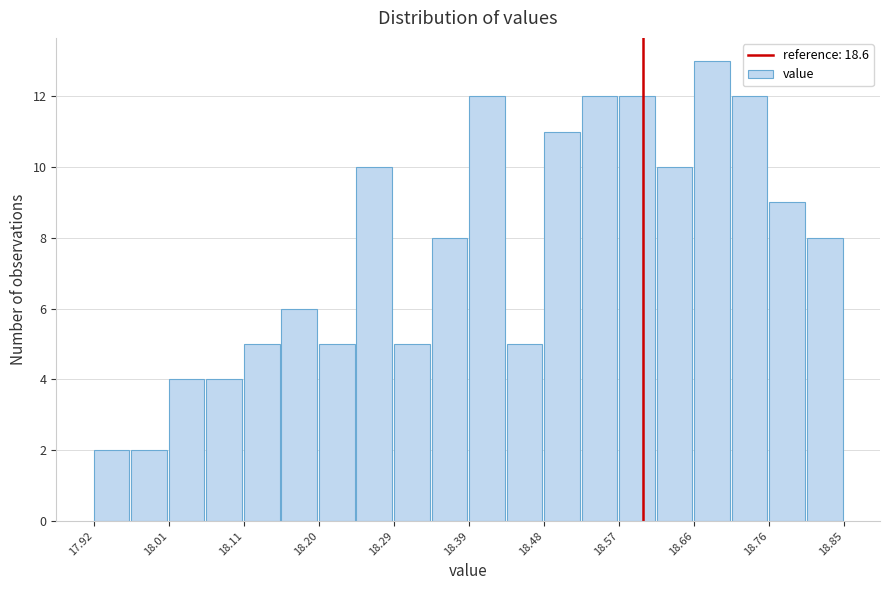

What is the height of the bar covering 18.06 to 18.11 on the x-axis? Neither the bar edges nor the heights are printed on the chart, so give them approximately, as read against the axes.

4